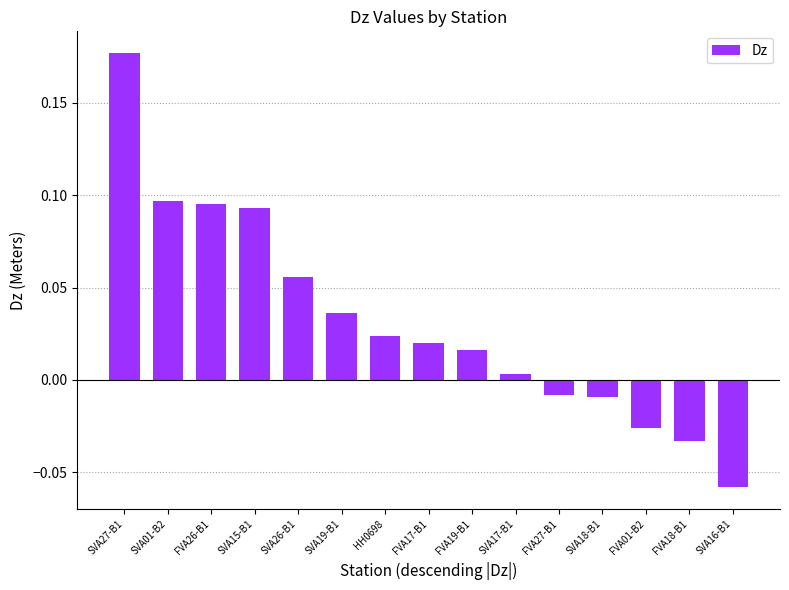

Which label corresponds to the largest value in the chart?

SVA27-B1